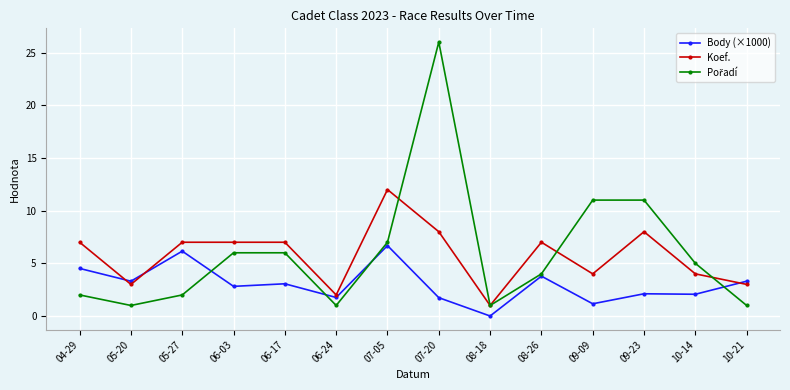

Where is the first local minimum for Koef.?

05-20